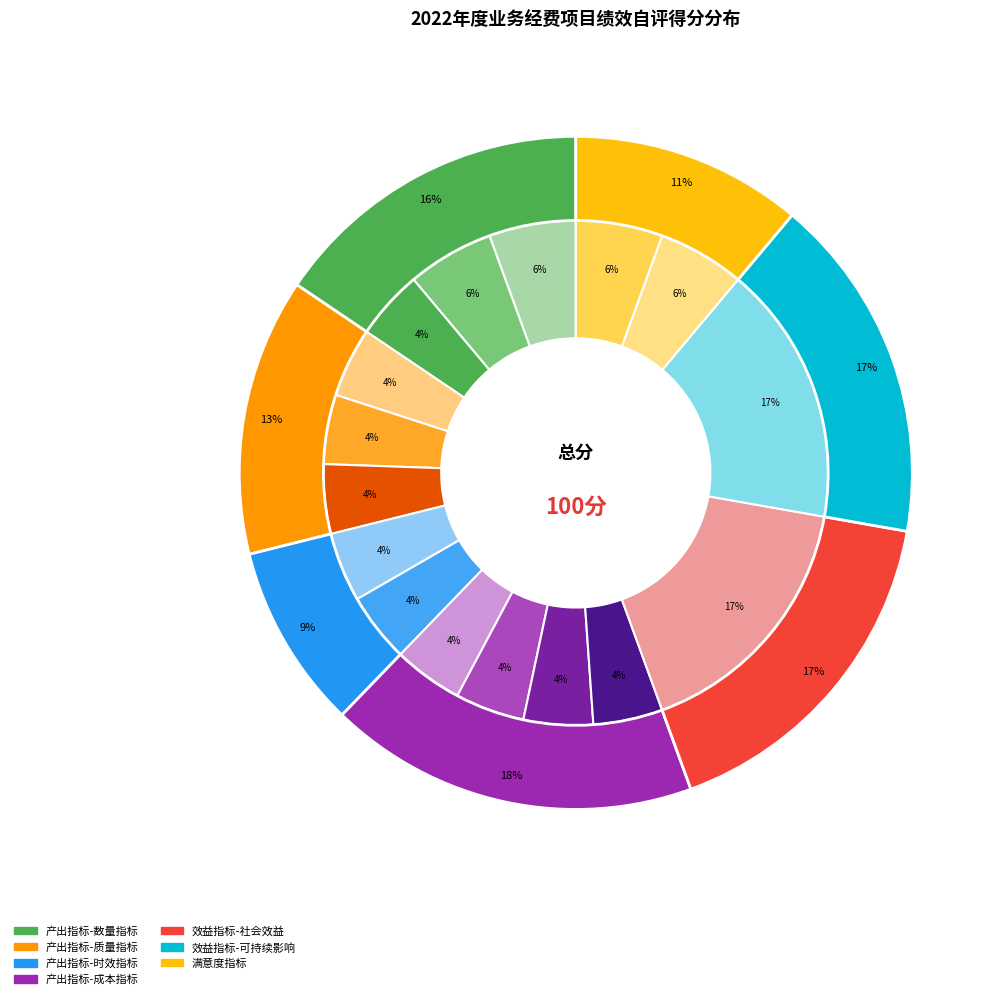

Is it true that 保障在职人员数量 is 11% of the pie?

False